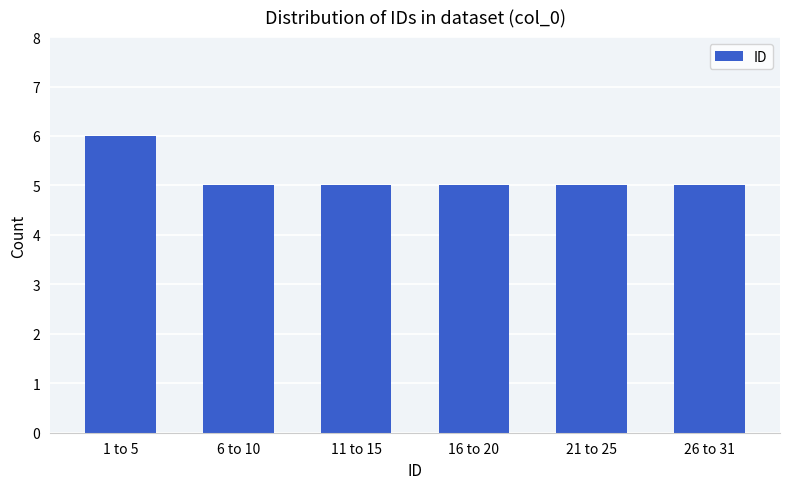

What position from the left is 1 to 5?

1